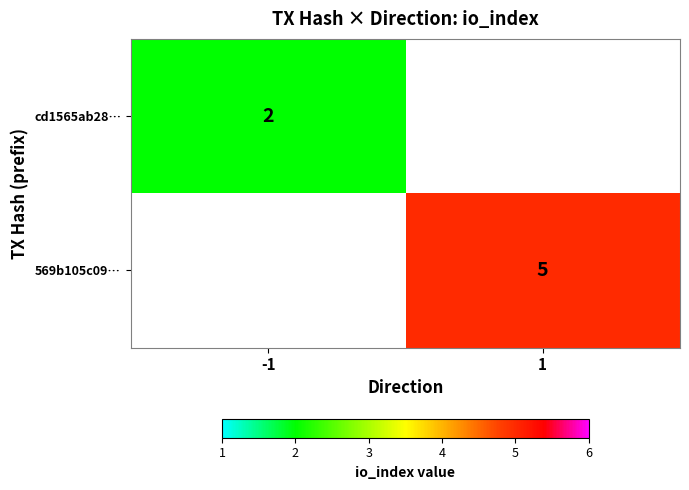

True or false: cd1565ab28… has a value of 3 at -1.

False